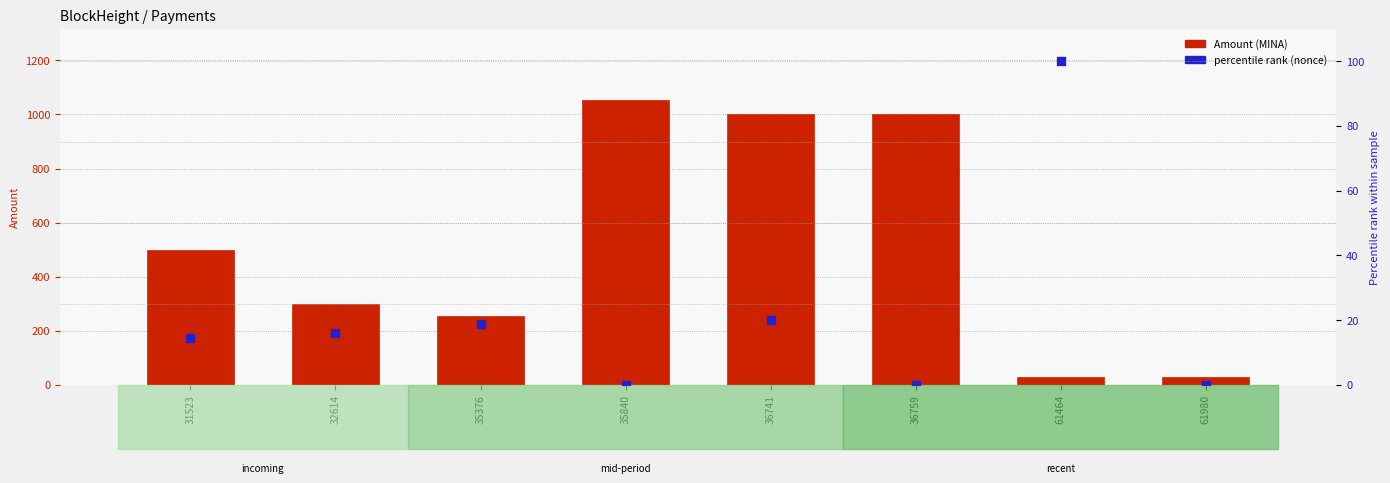

Which series has the largest Y range (max minus min)?

Amount (MINA)